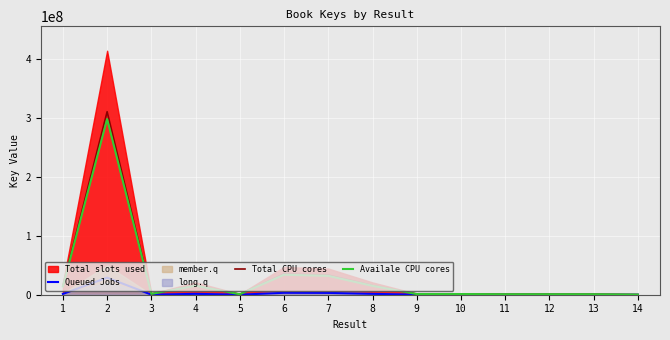

True or false: Total CPU cores has a value of 4231052.3 at 1.

False